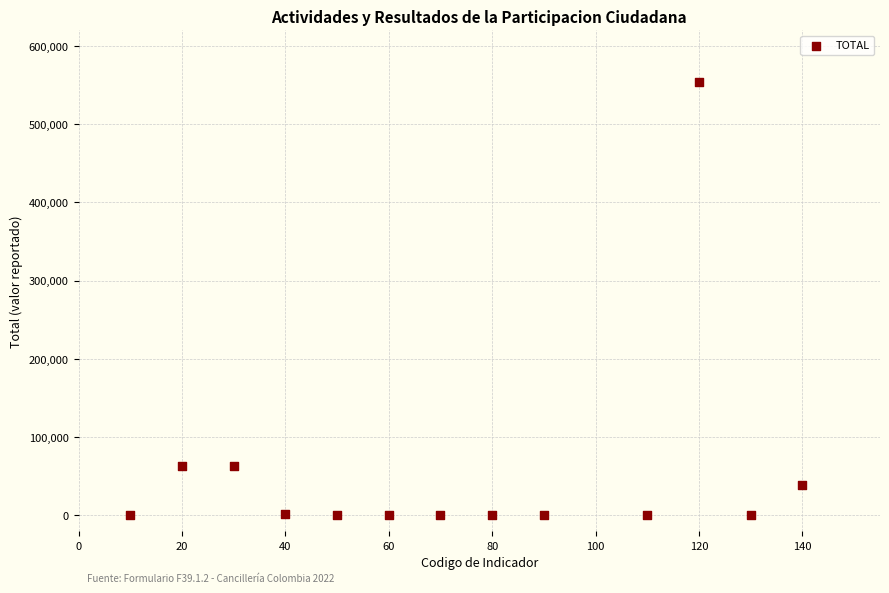

What is the range of X values (max minus min)?

130